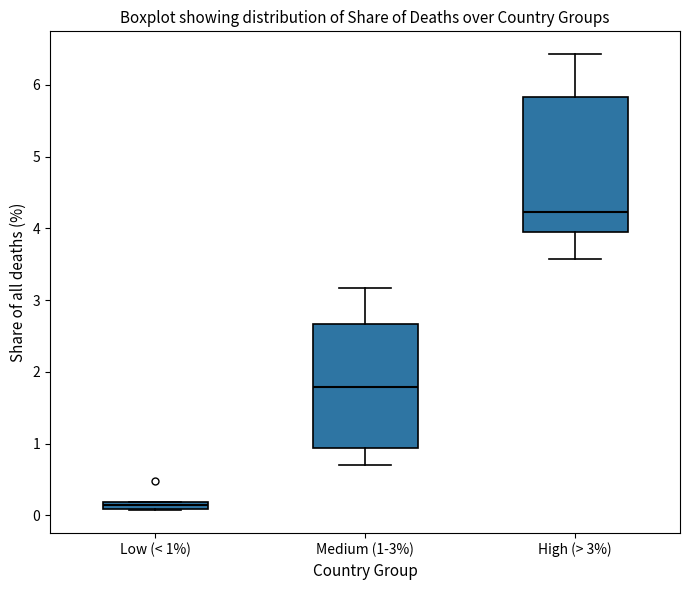

Where is the upper edge of the box for Medium (1-3%) on the y-axis? The values are not printed on the chart, so give them approximately, as read against the axis.

2.7